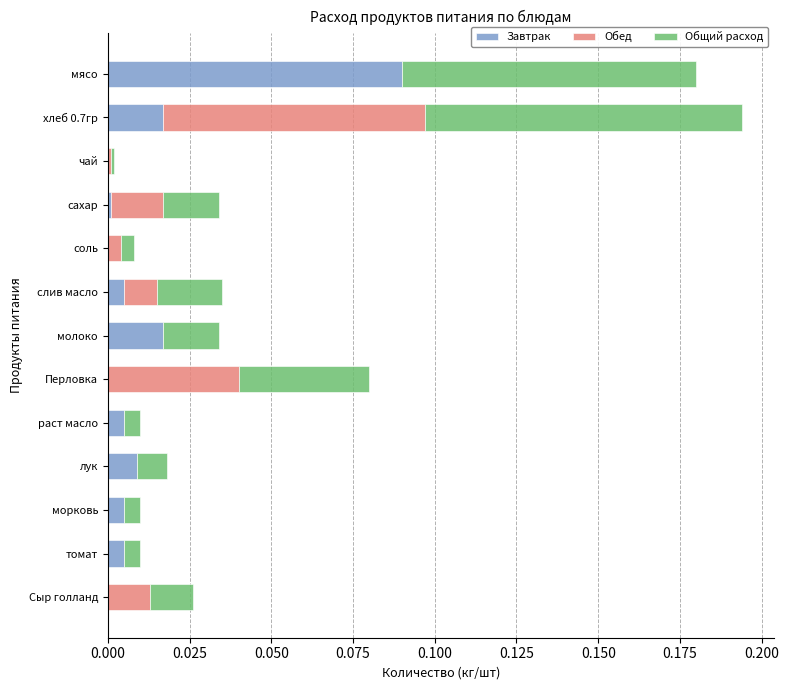

At which category is the sum across all series the highest?

хлеб 0.7гр